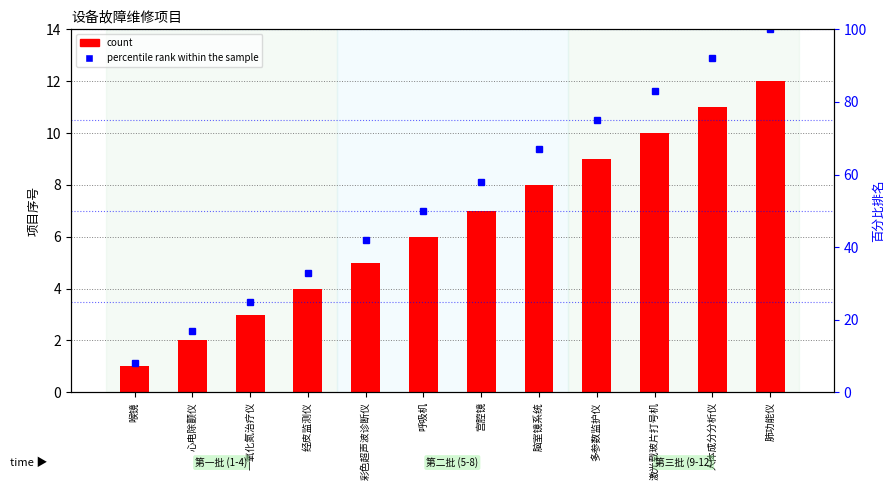

The value of count at 激光载玻片打号机 is 6. True or false?

False